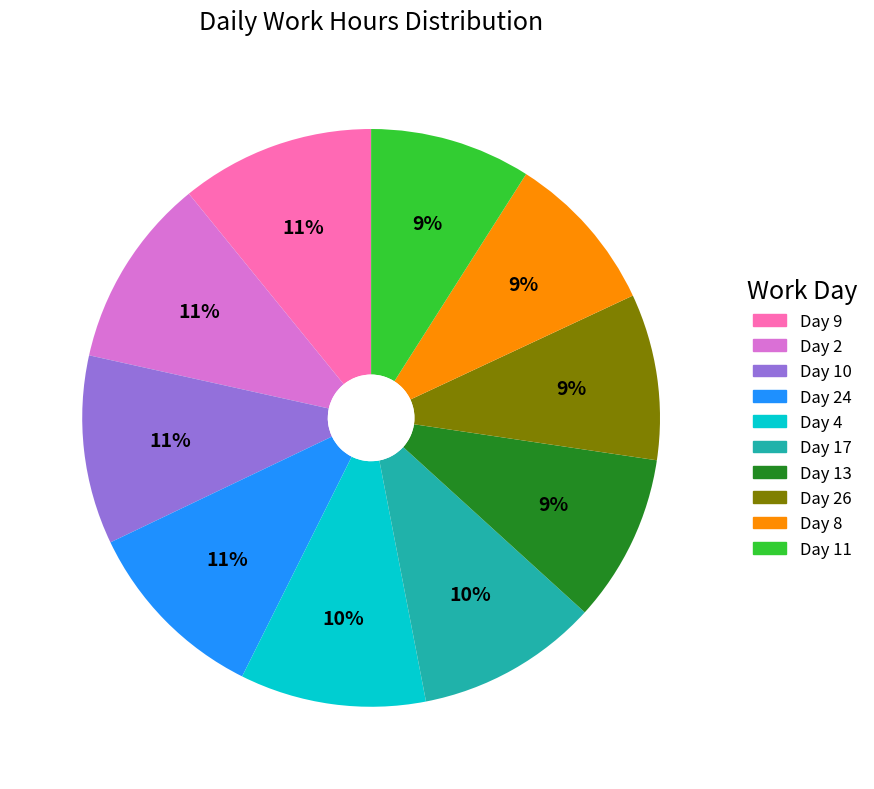

To the nearest percent, what is the average slice percentage?

10%